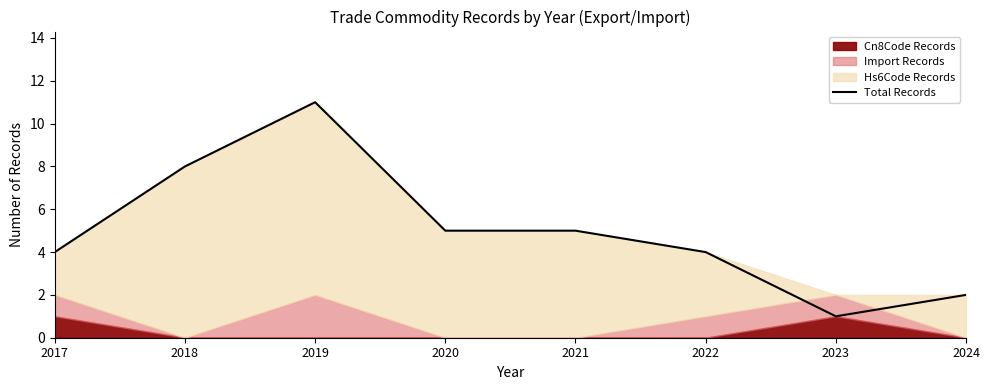

Count the number of categories in the chart.

8